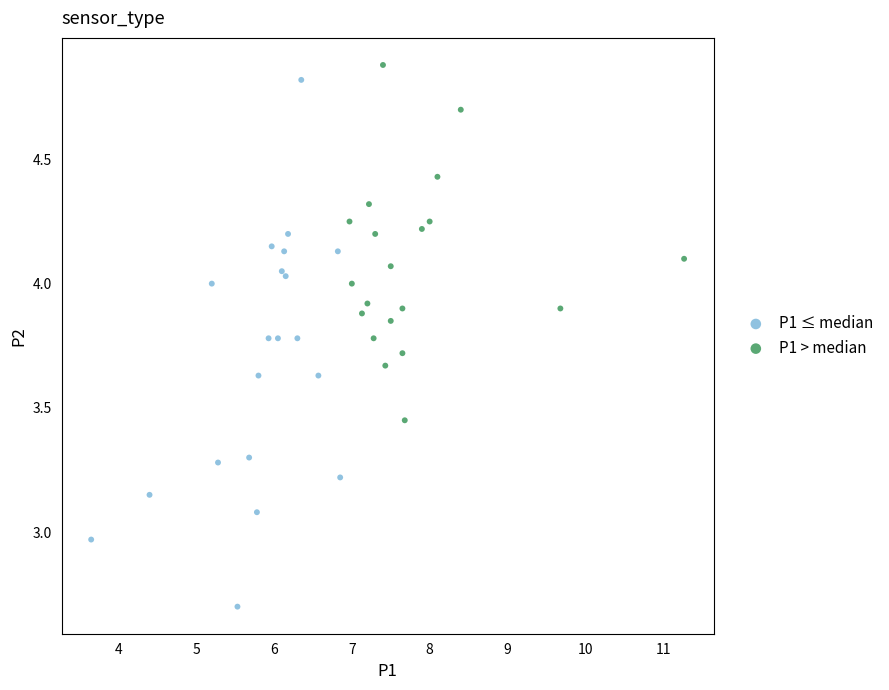

What are all the series names shown in the legend?

P1 ≤ median, P1 > median